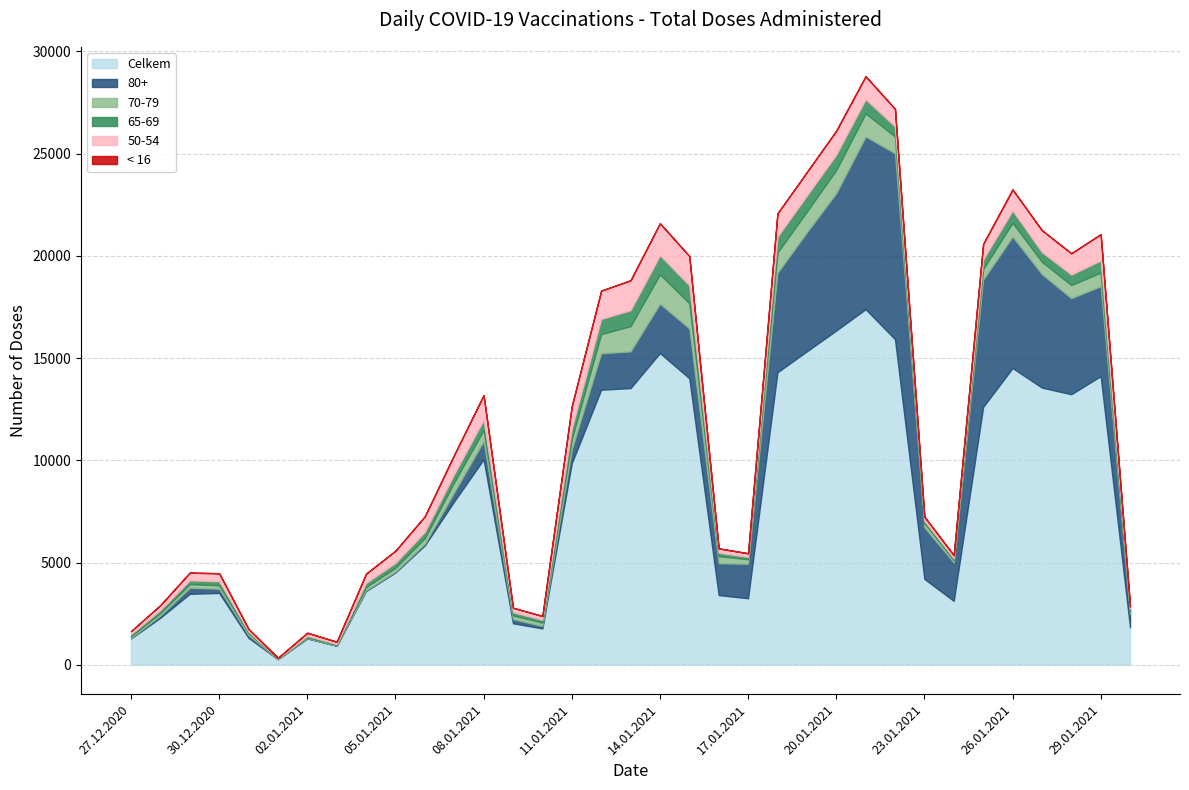

How many data points in 80+ are less than 1557?

17